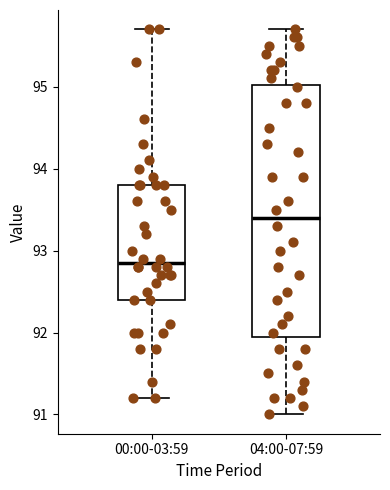

Which box is the tallest, from its lower edge to its upper edge?

04:00-07:59